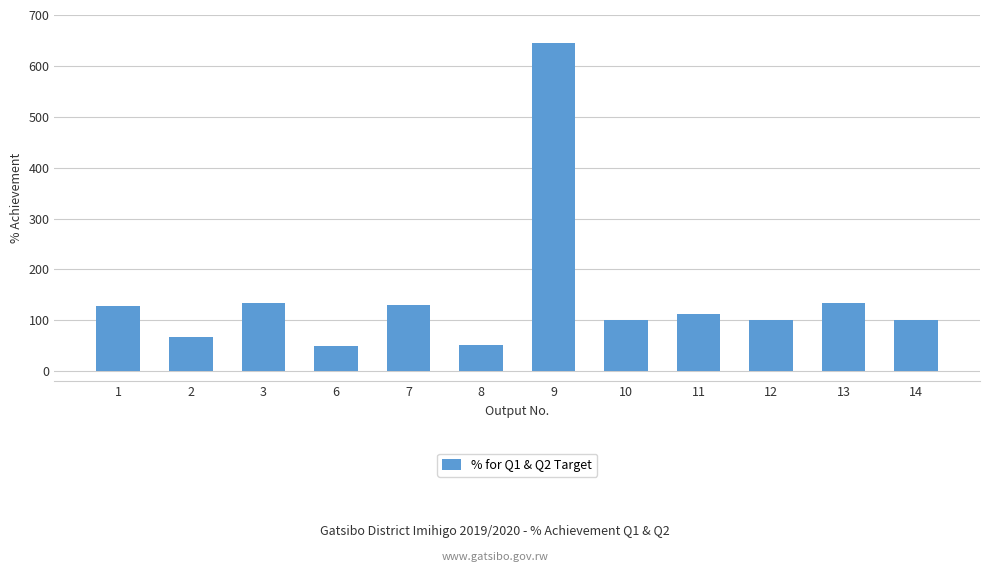

Approximately how many times larger is the value at 1 compared to 8?

2.5